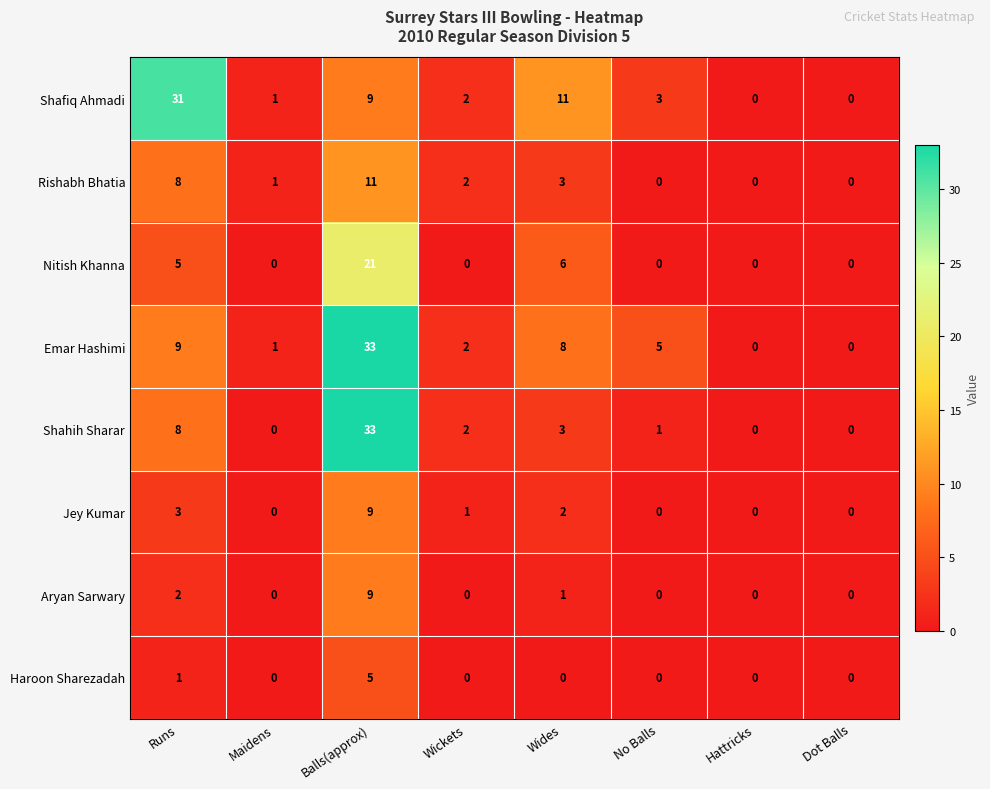

What is the difference between the highest and lowest values at Wides?

11